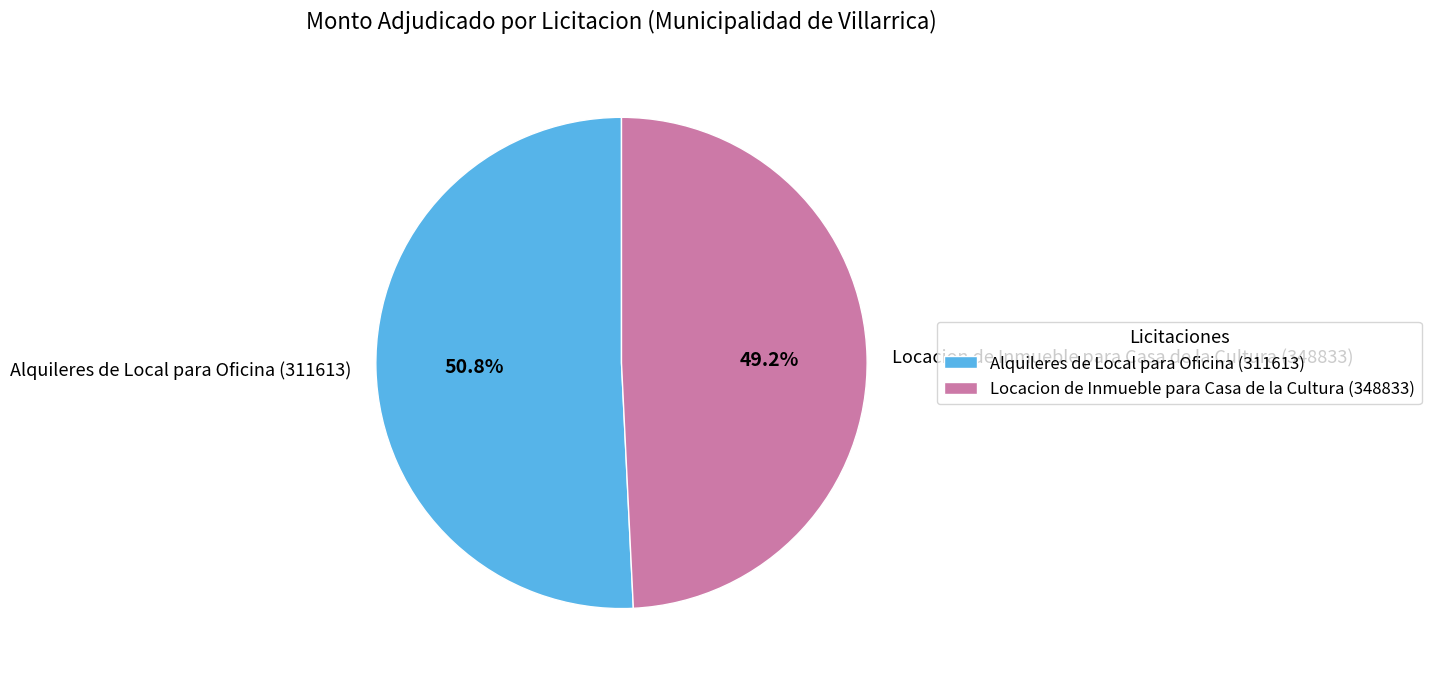

Combined, do Alquileres de Local para Oficina (311613) and Locacion de Inmueble para Casa de la Cultura (348833) account for over 50%?

Yes